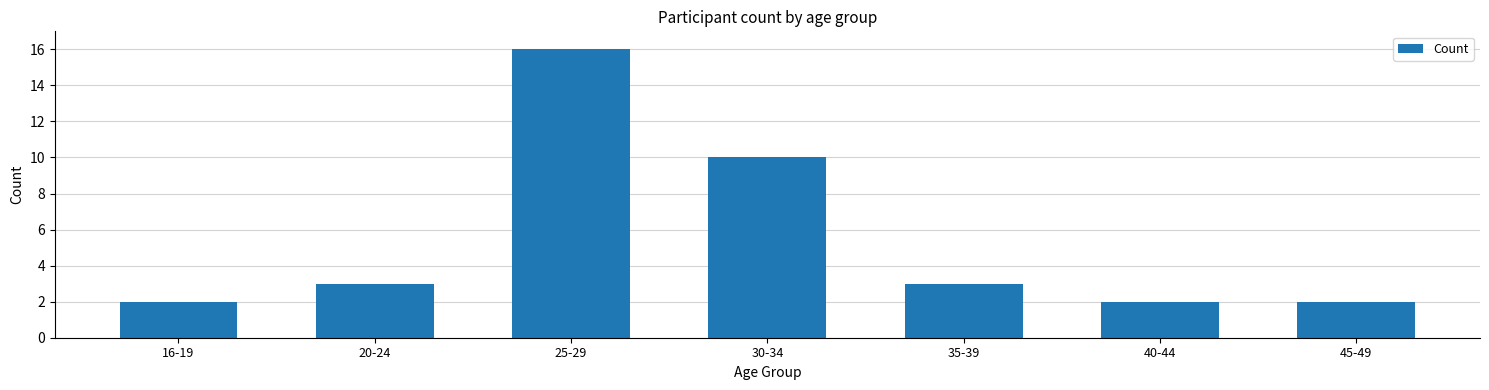

What is the value of the 4th bar from the left?

10